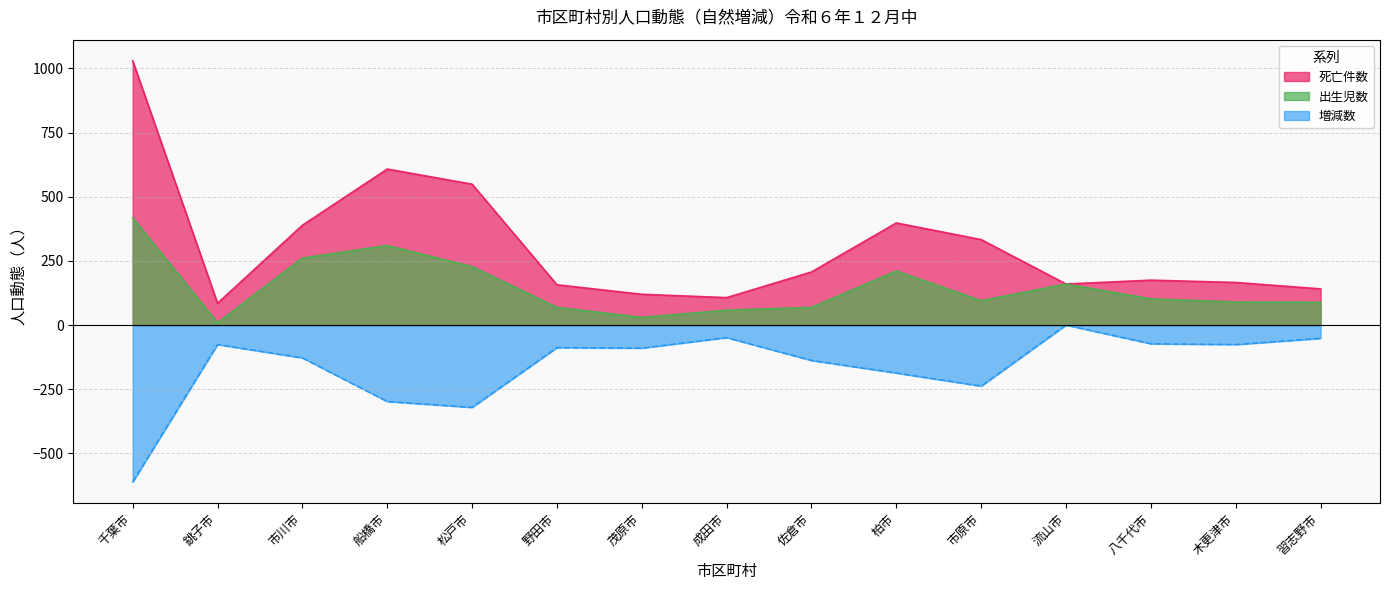

Is the value of 出生児数 at 市川市 greater than the value of 増減数 at 茂原市?

Yes